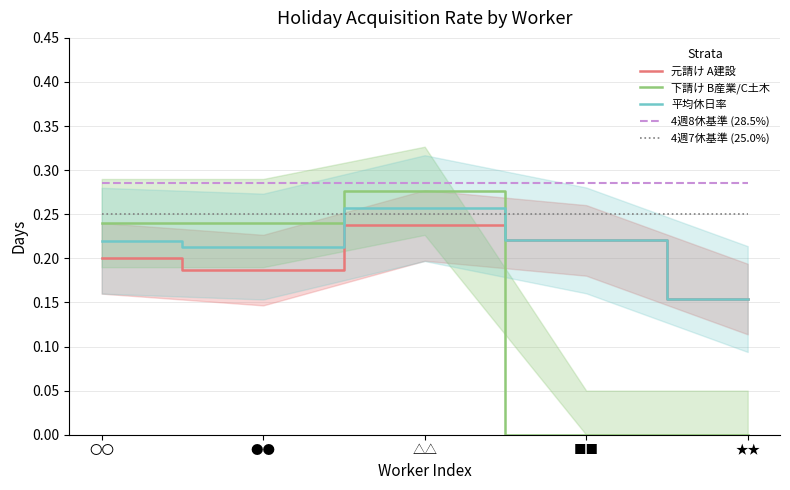

Which category has the lowest value across all series?

■■